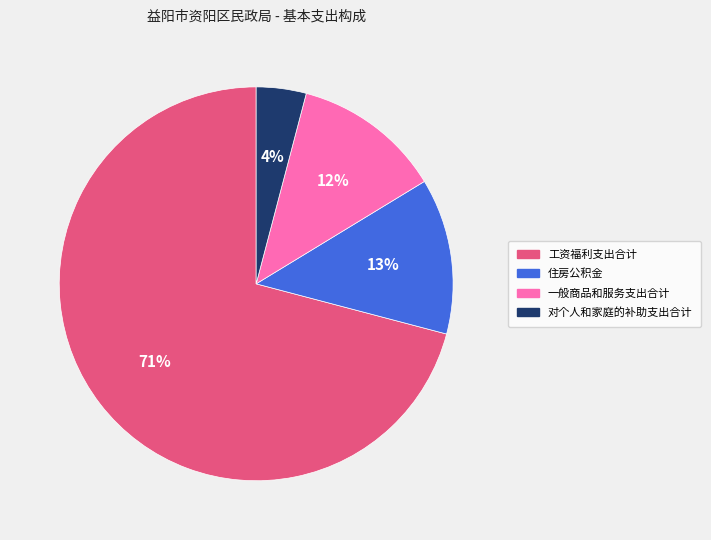

Is there any slice that represents more than half of the pie?

Yes